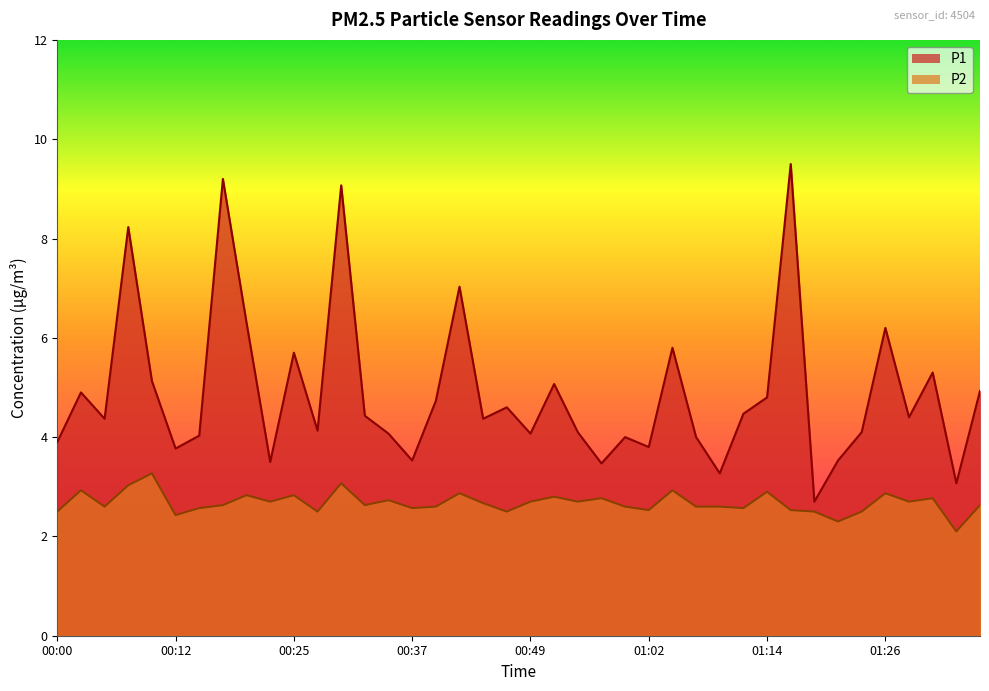

Which series has the largest total across all categories?

P1